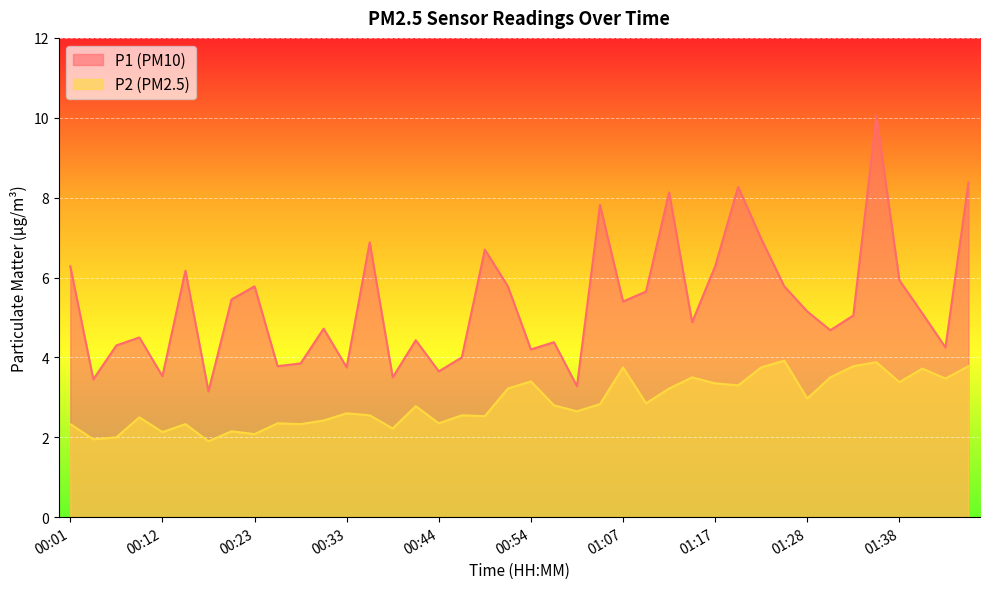

How many series are shown in this chart?

2